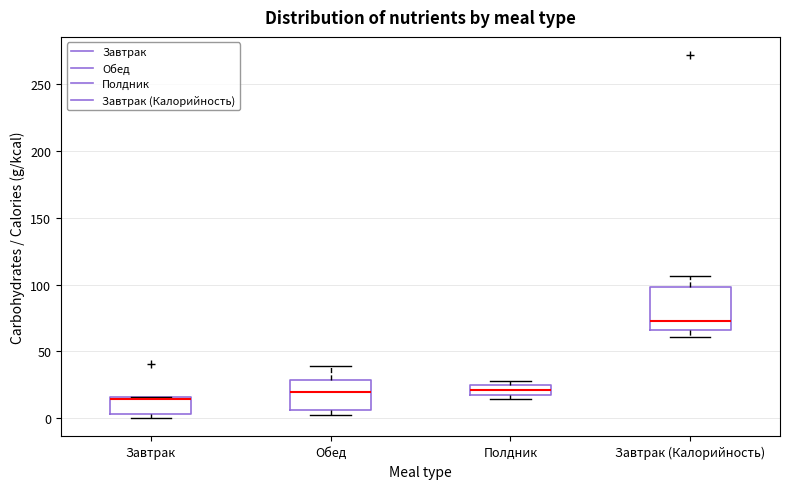

Where does the upper whisker of the box for Завтрак (Калорийность) end on the y-axis? The values are not printed on the chart, so give them approximately, as read against the axis.

105